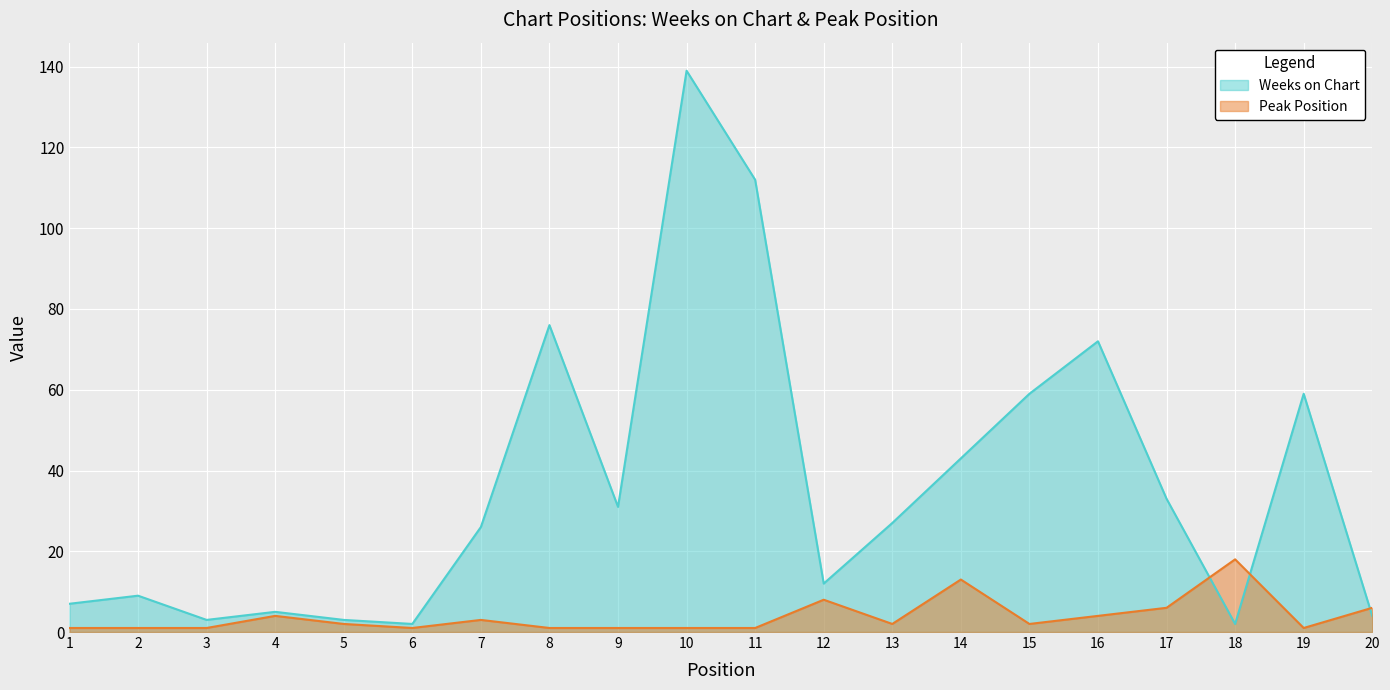

What is the maximum value for Peak Position?

18